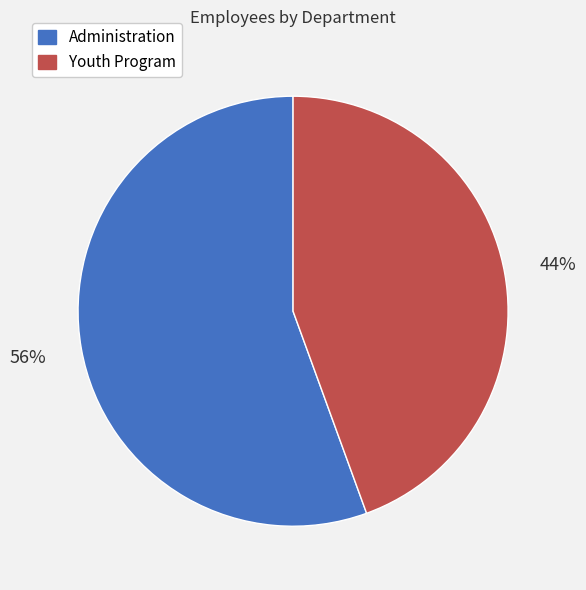

To the nearest percent, what is the combined percentage of Administration and Youth Program?

100%